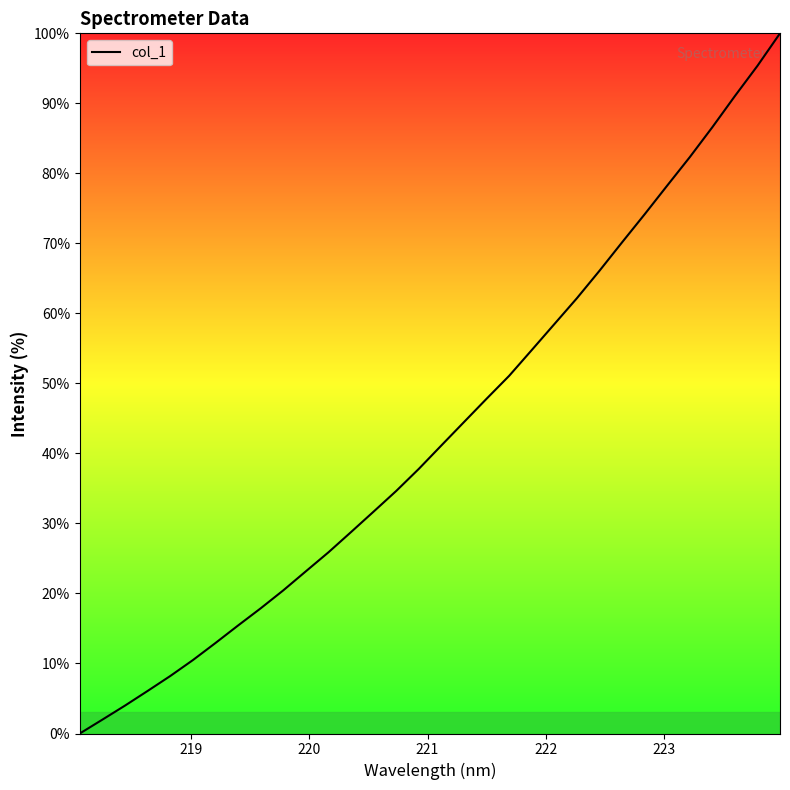

Is this an area chart (filled region under the line)?

No